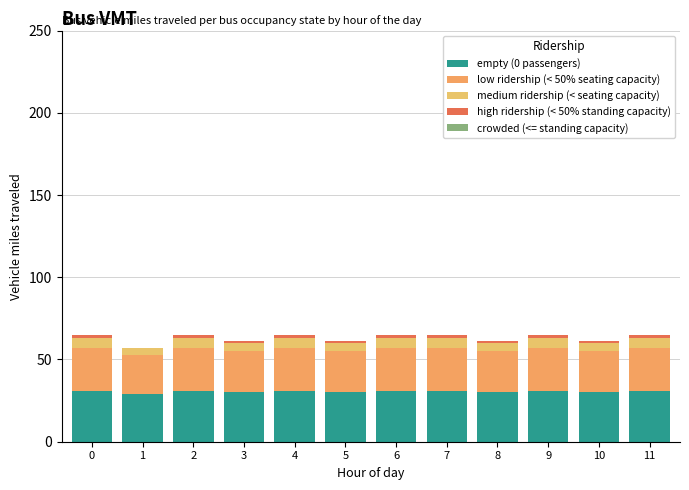

At which label is low ridership (< 50% seating capacity) closest to 25?

3